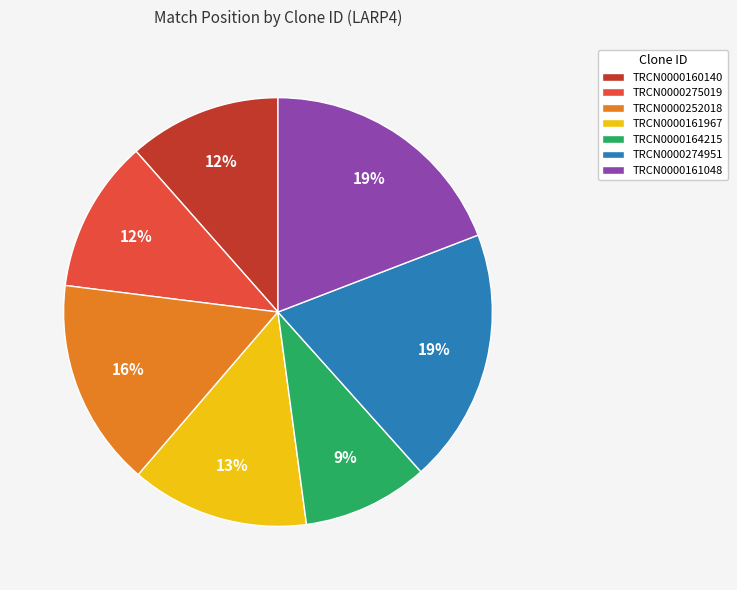

Which category has the smallest portion of the pie?

TRCN0000164215